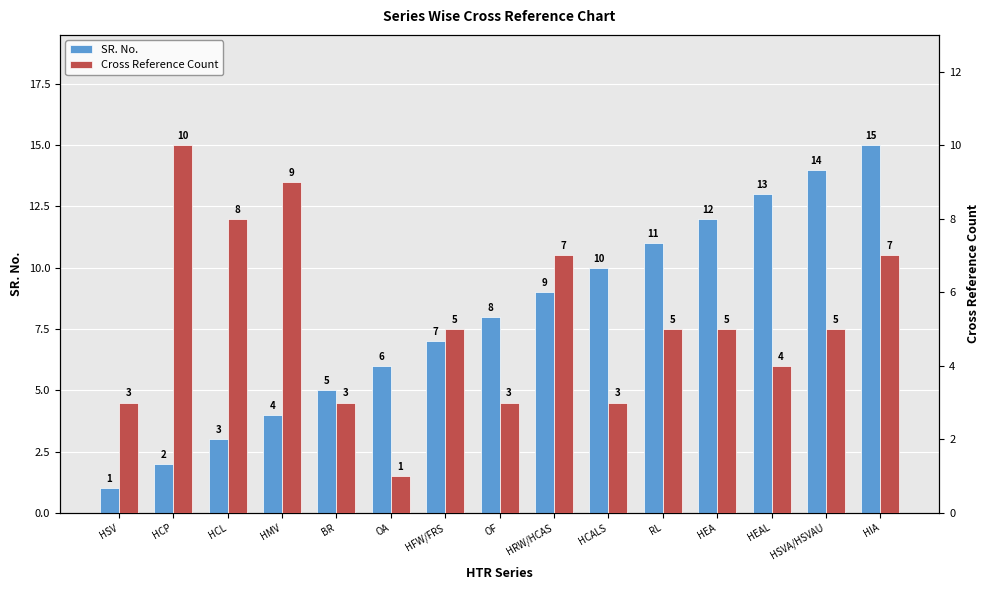

What is the total value across all series at HSVA/HSVAU?

19